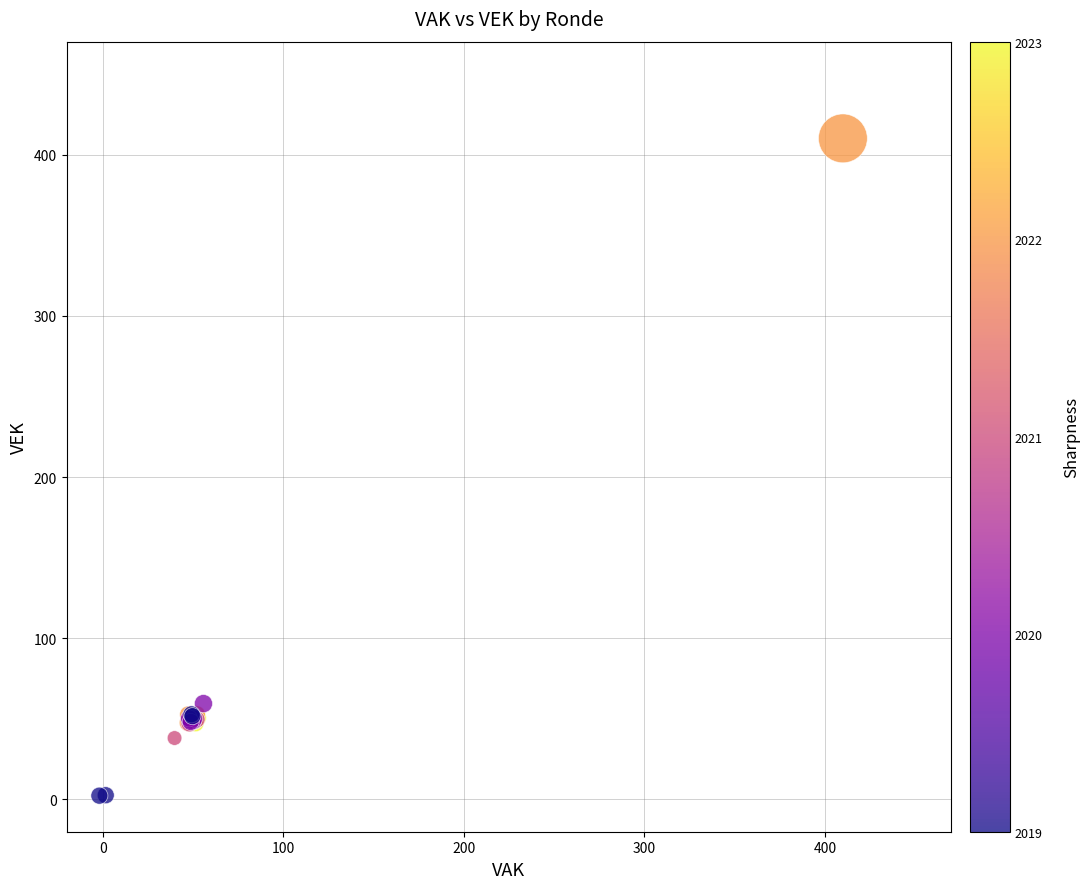

What Y value in the scatter plot is closest to 206?

59.5